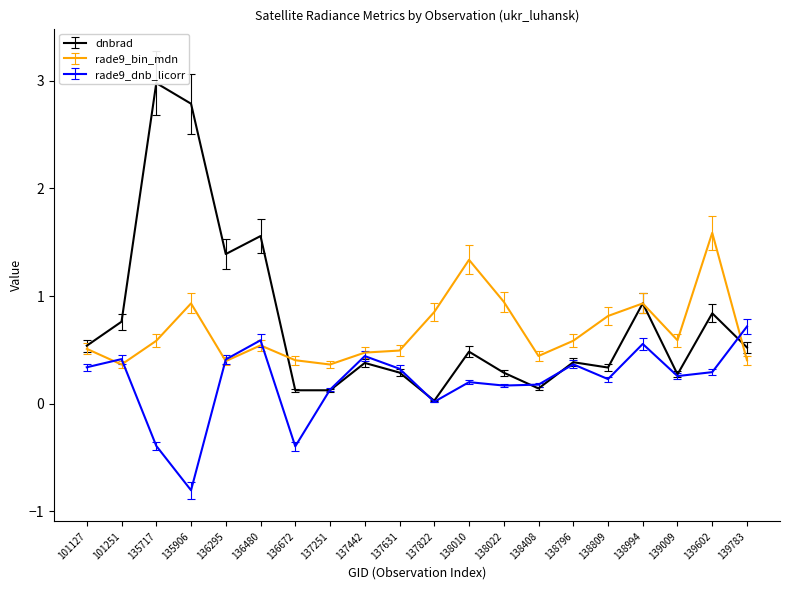

What is the maximum value shown in the chart?

3.0